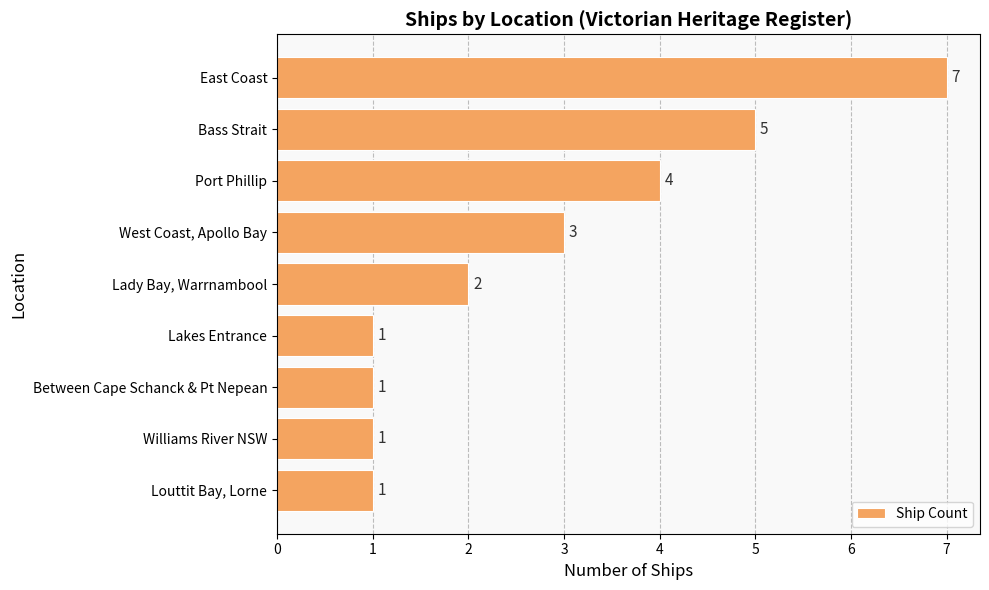

How many values are below 2?

4